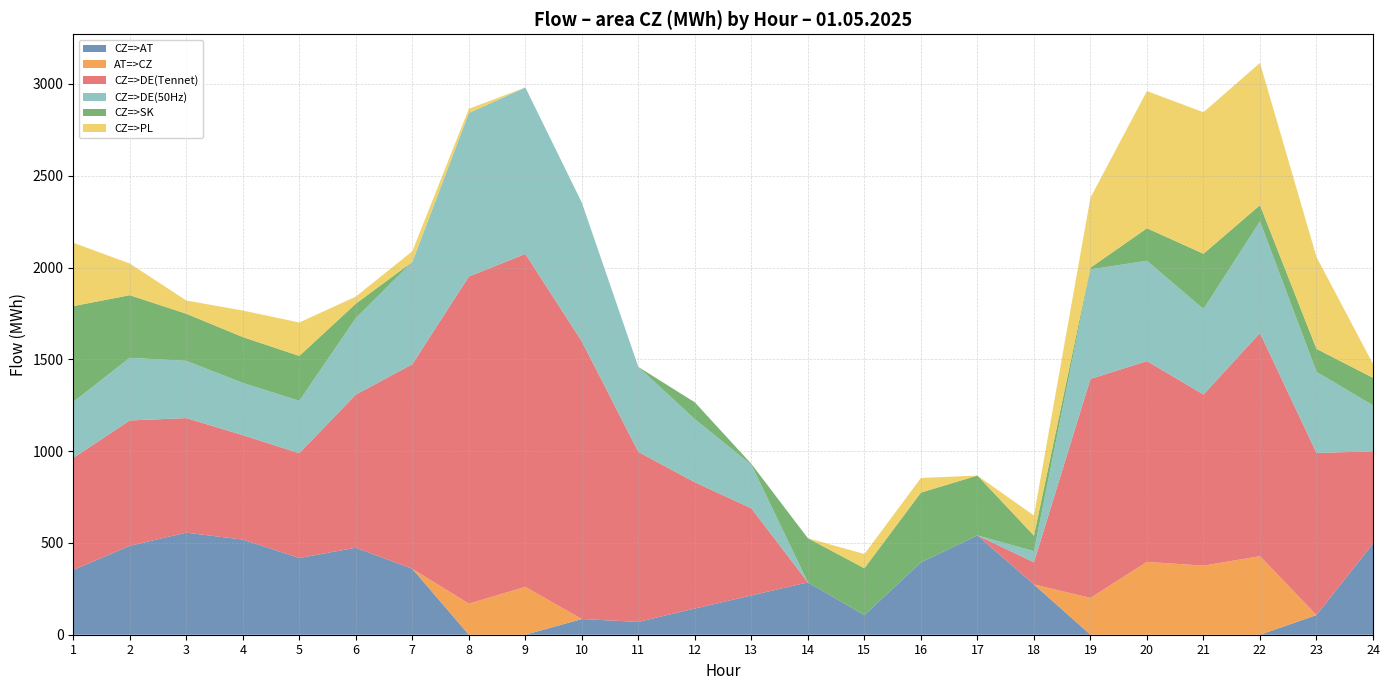

Reading left to right, what are all the values shown in this chart?

CZ=>AT: 1=352.7	2=484.4	3=556.1	4=518.1	5=418.0	6=473.8	7=359.2	8=0.0	9=0.0	10=85.4	11=69.8	12=142.7	13=214.0	14=285.2	15=107.1	16=394.1	17=540.9	18=273.8	19=0.0	20=0.0	21=0.0	22=0.0	23=107.1	24=496.8
AT=>CZ: 1=0.0	2=0.0	3=0.0	4=0.0	5=0.0	6=0.0	7=0.0	8=169.5	9=260.8	10=0.0	11=0.0	12=0.0	13=0.0	14=0.0	15=0.0	16=0.0	17=0.0	18=0.0	19=200.5	20=396.9	21=376.4	22=427.9	23=0.0	24=0.0
CZ=>DE(Tennet): 1=610.4	2=682.8	3=623.9	4=569.1	5=570.9	6=834.2	7=1114.3	8=1781.6	9=1813.6	10=1512.1	11=925.9	12=687.6	13=474.5	14=0.0	15=0.0	16=0.0	17=0.0	18=120.9	19=1193.0	20=1093.5	21=932.1	22=1215.7	23=883.3	24=501.9
CZ=>DE(50Hz): 1=305.2	2=341.4	3=312.0	4=284.6	5=285.4	6=417.1	7=557.2	8=890.8	9=906.8	10=756.0	11=462.9	12=343.8	13=237.2	14=0.0	15=0.0	16=0.0	17=0.0	18=60.5	19=596.5	20=546.7	21=466.0	22=607.9	23=441.7	24=250.9
CZ=>SK: 1=521.6	2=340.9	3=256.5	4=249.6	5=244.3	6=78.3	7=0.0	8=0.0	9=0.0	10=0.0	11=0.0	12=91.6	13=4.7	14=240.4	15=254.9	16=380.3	17=326.2	18=84.7	19=9.3	20=177.1	21=300.8	22=88.4	23=125.0	24=149.8
CZ=>PL: 1=345.2	2=172.7	3=72.1	4=144.6	5=182.2	6=38.5	7=58.6	8=22.9	9=0.0	10=0.0	11=0.0	12=0.0	13=0.0	14=0.0	15=77.7	16=79.5	17=0.0	18=109.5	19=381.8	20=747.4	21=770.8	22=775.1	23=500.8	24=75.6